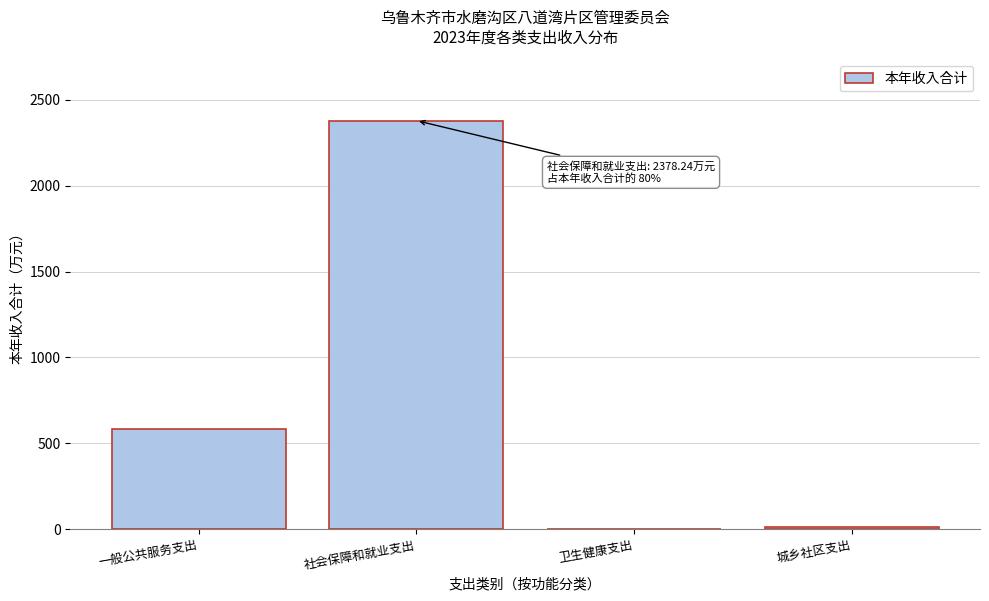

Read the value at 社会保障和就业支出.

2378.2